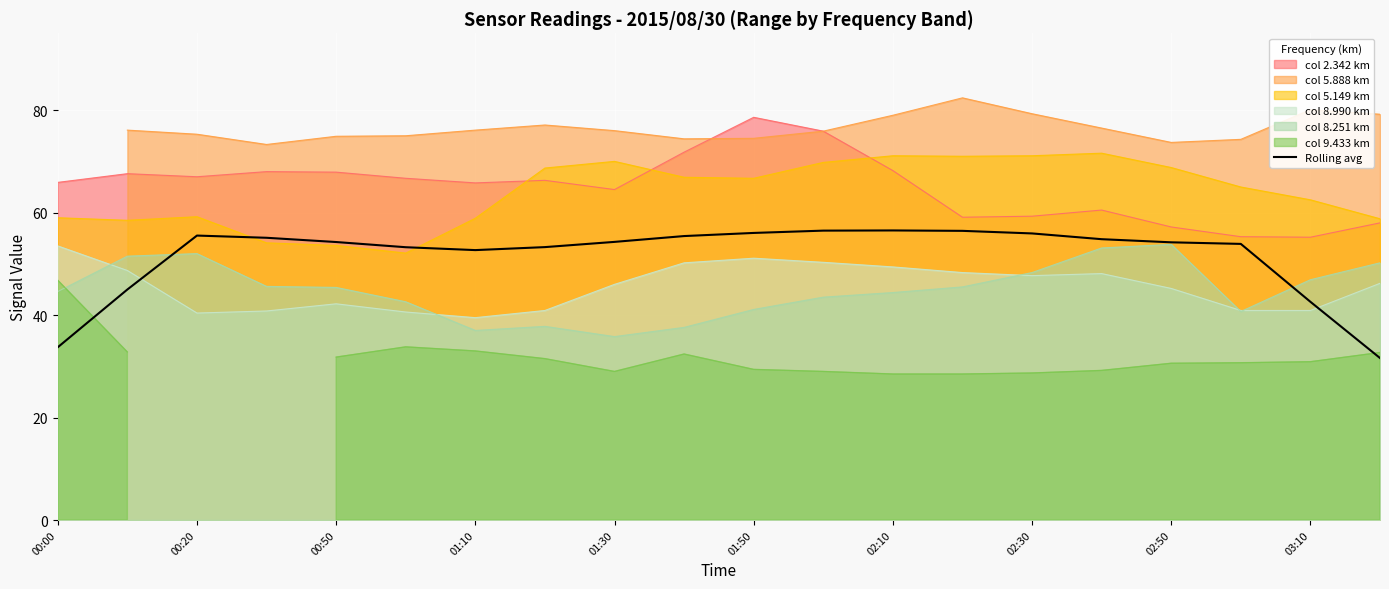

What is the lowest value of the col 8.990 km series?

39.5